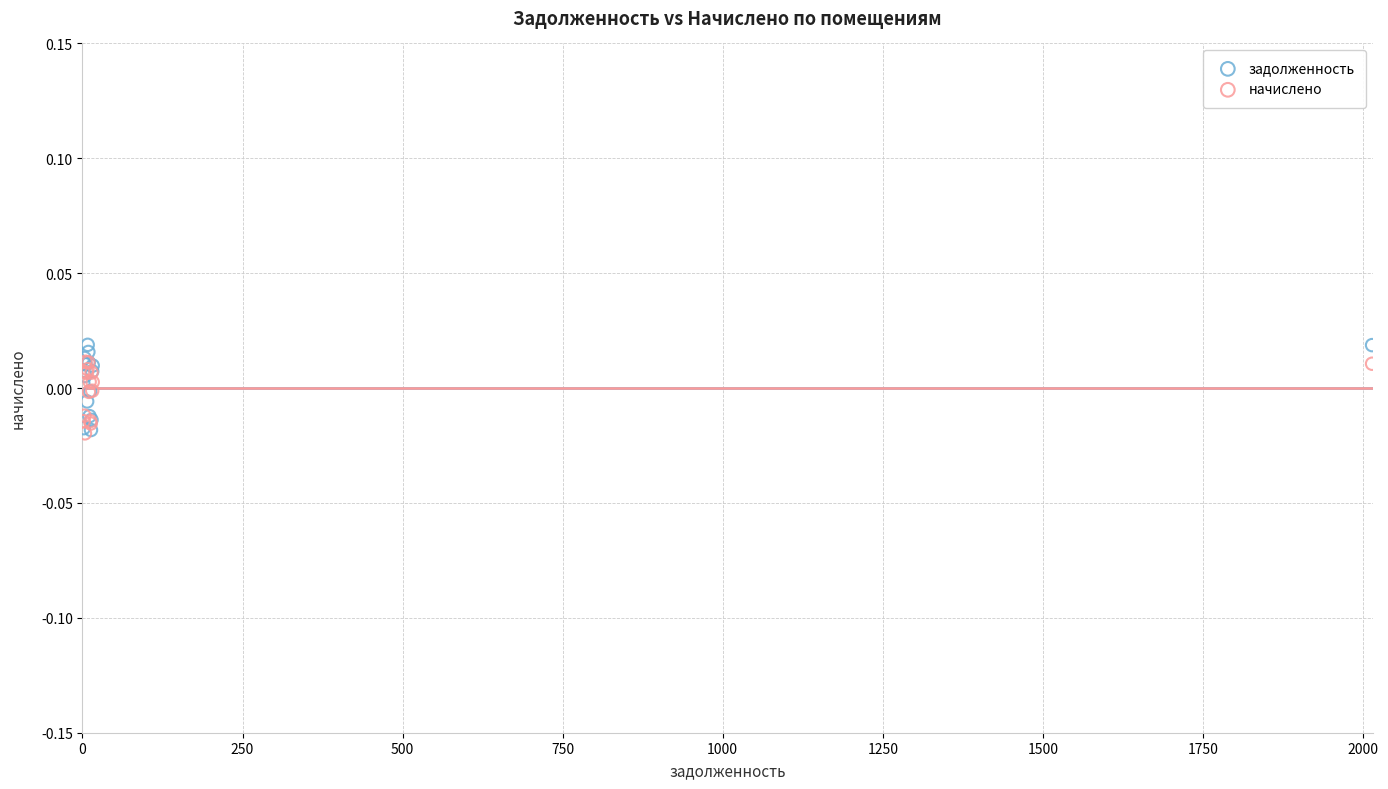

Which series reaches the maximum Y coordinate?

задолженность